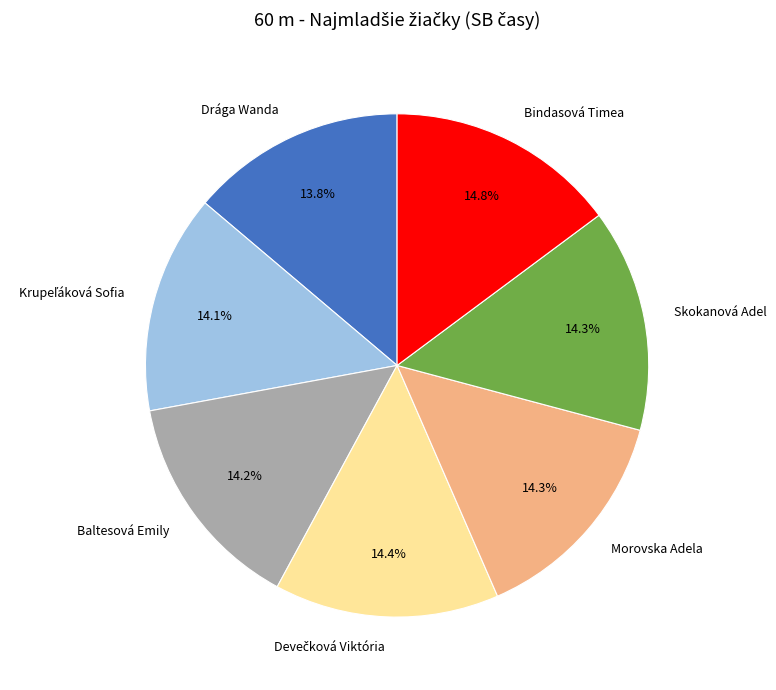

What is the total percentage of Baltesová Emily and Bindasová Timea?

29.0%